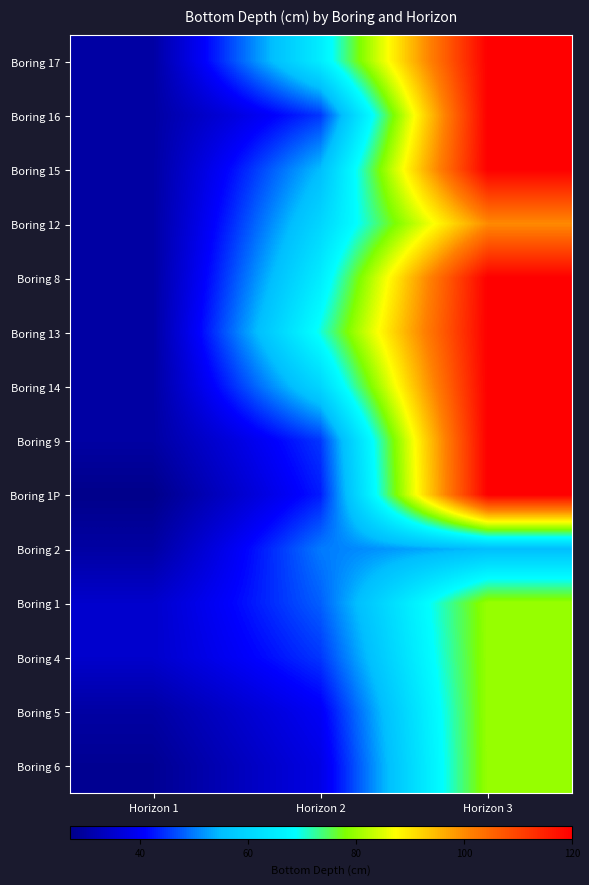

How many series are shown in this chart?

14